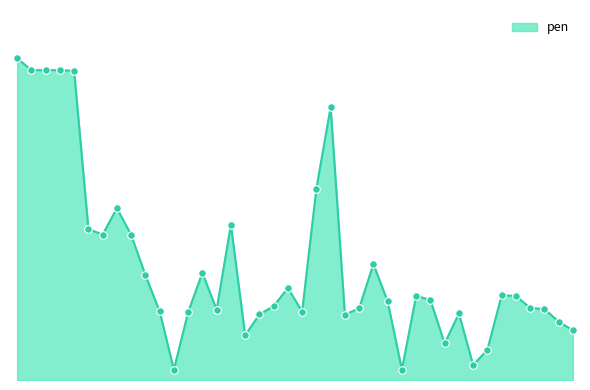

Is this an area chart (filled region under the line)?

Yes